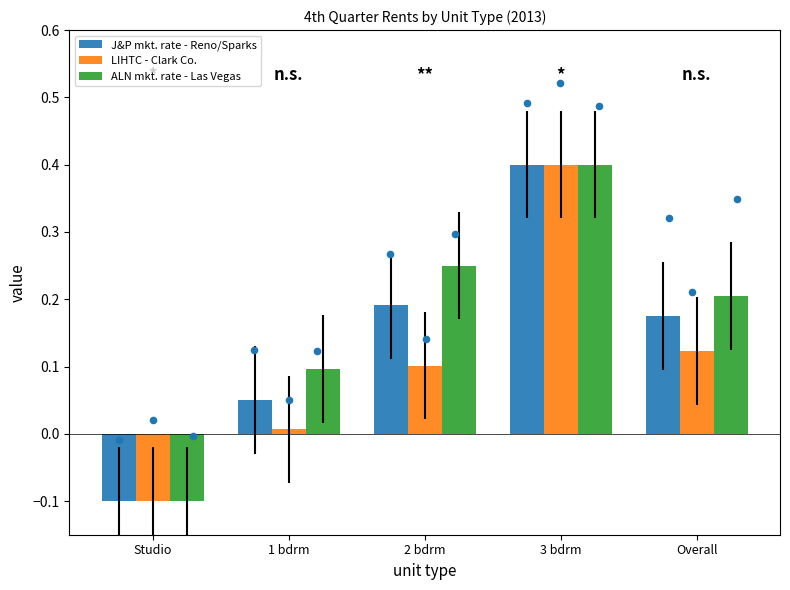

At which category is the sum across all series the highest?

3 bdrm